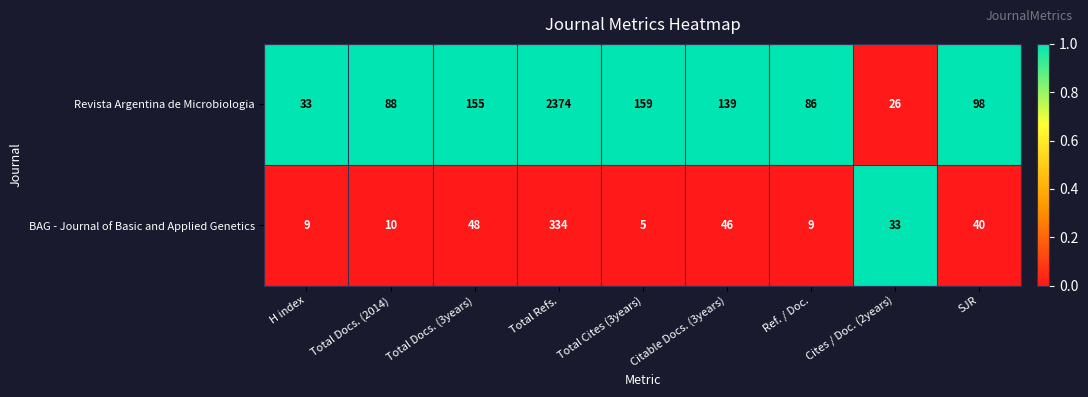

Which label corresponds to the largest value in the chart?

Total Refs.